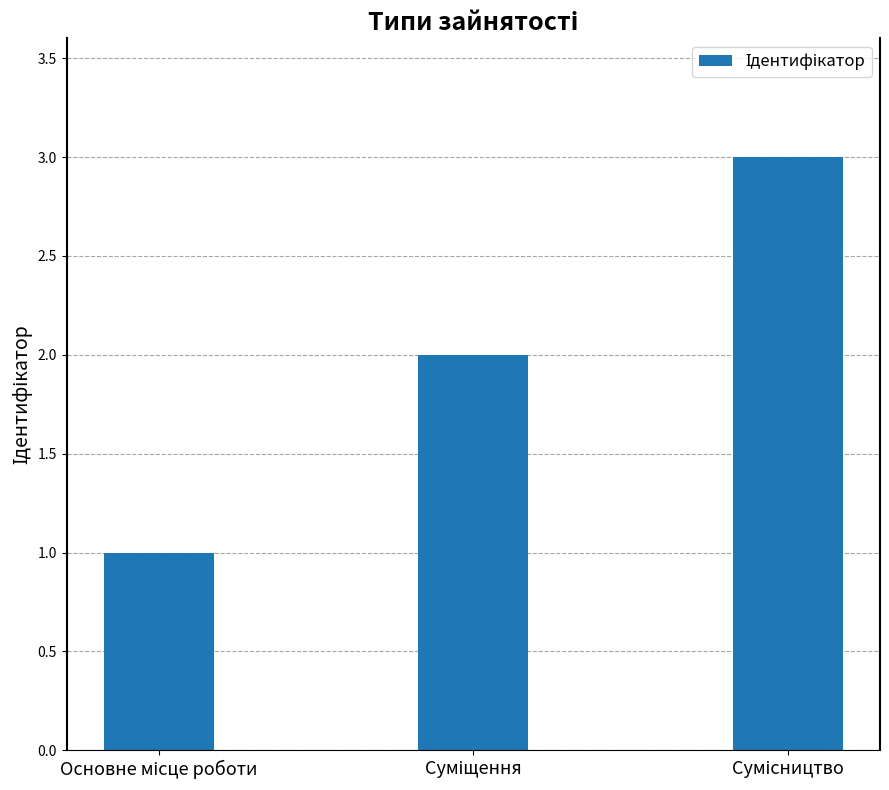

What is the greatest value displayed?

3